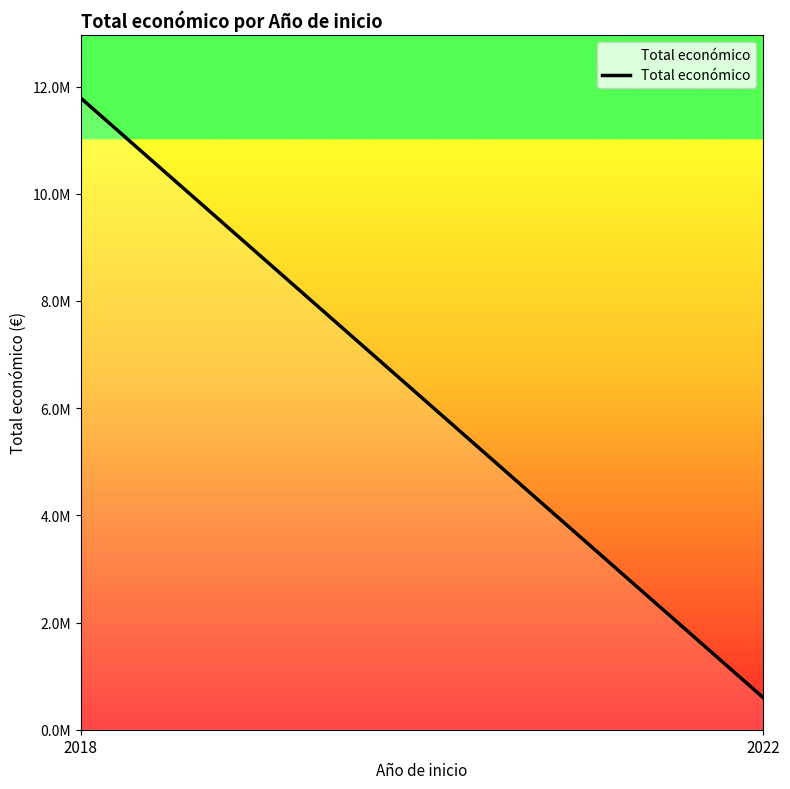

Reading left to right, list all the values displayed in this chart.

2018=11784423	2022=599022